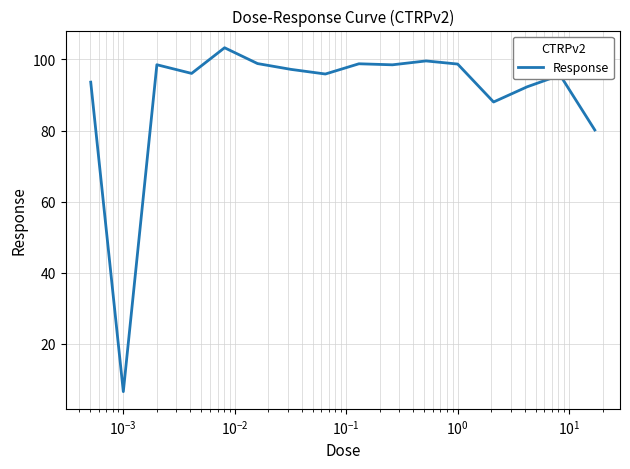

What is the greatest value displayed?

103.3